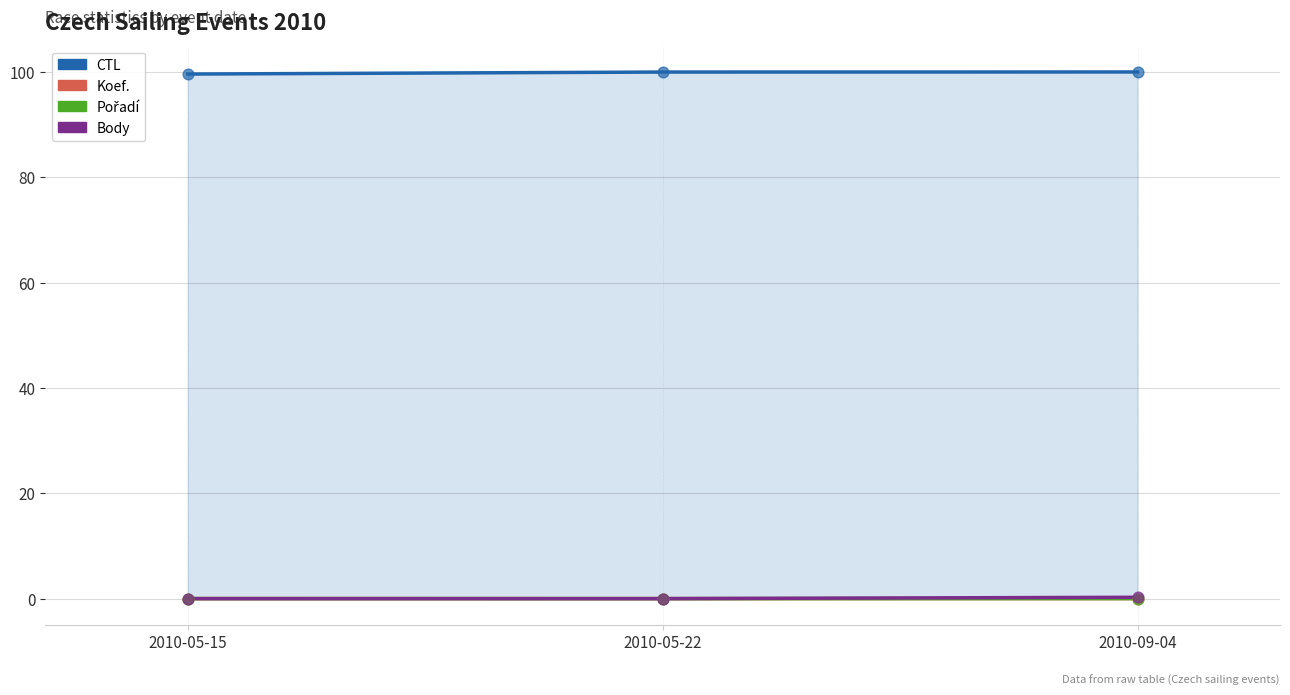

Which series reaches the maximum Y coordinate?

CTL